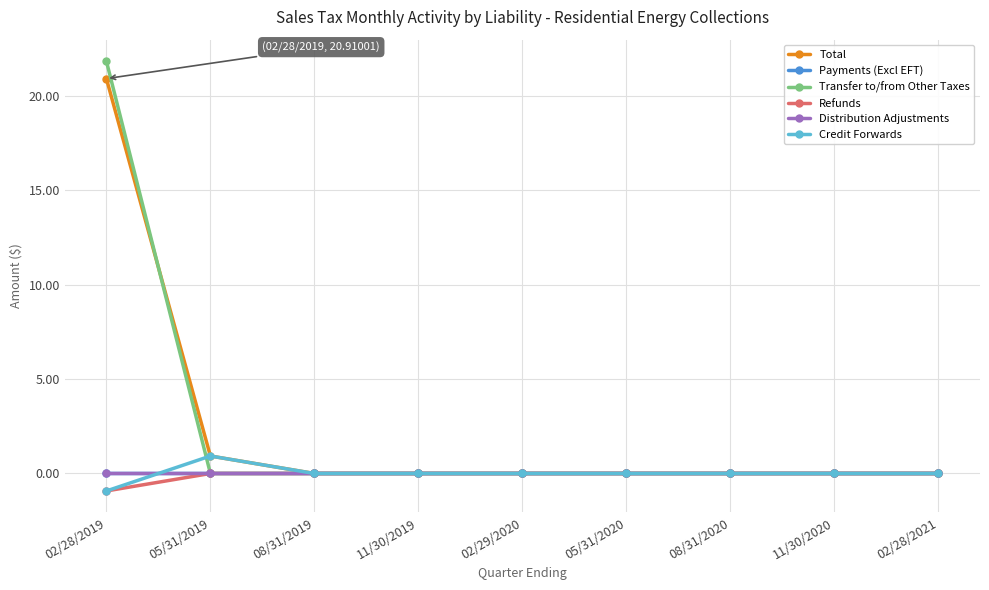

Read the Credit Forwards value at 05/31/2019.

0.9